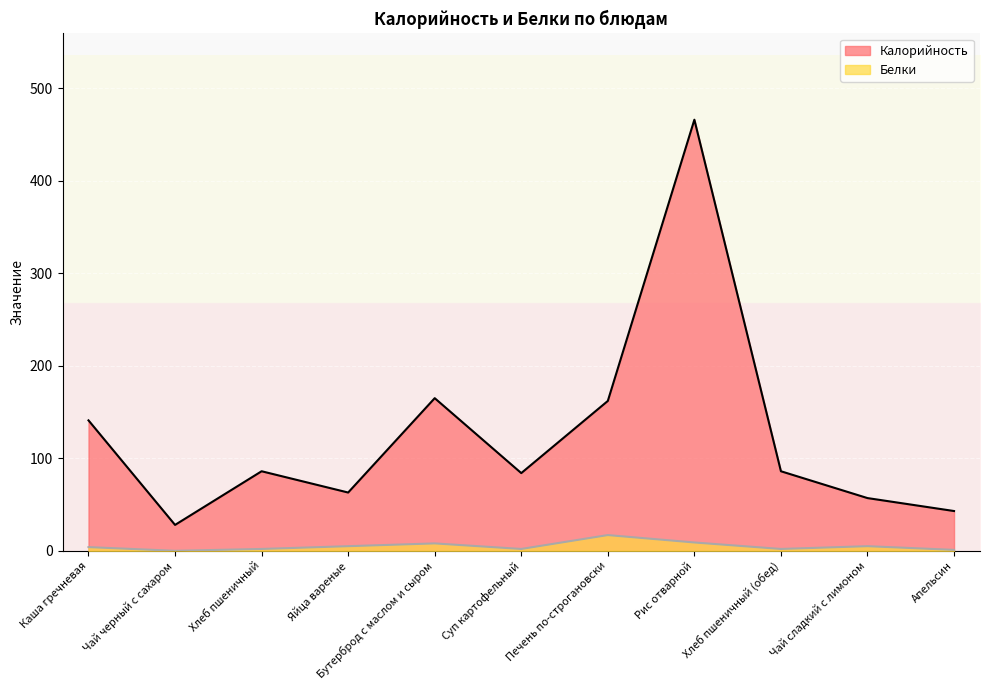

How many interior local peaks does the Белки series have?

3